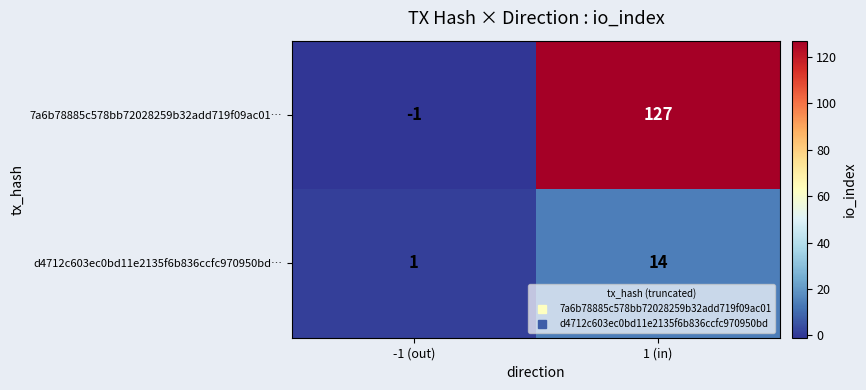

The value of 7a6b78885c578bb72028259b32add719f09ac01… at 1 (in) is 127. True or false?

True